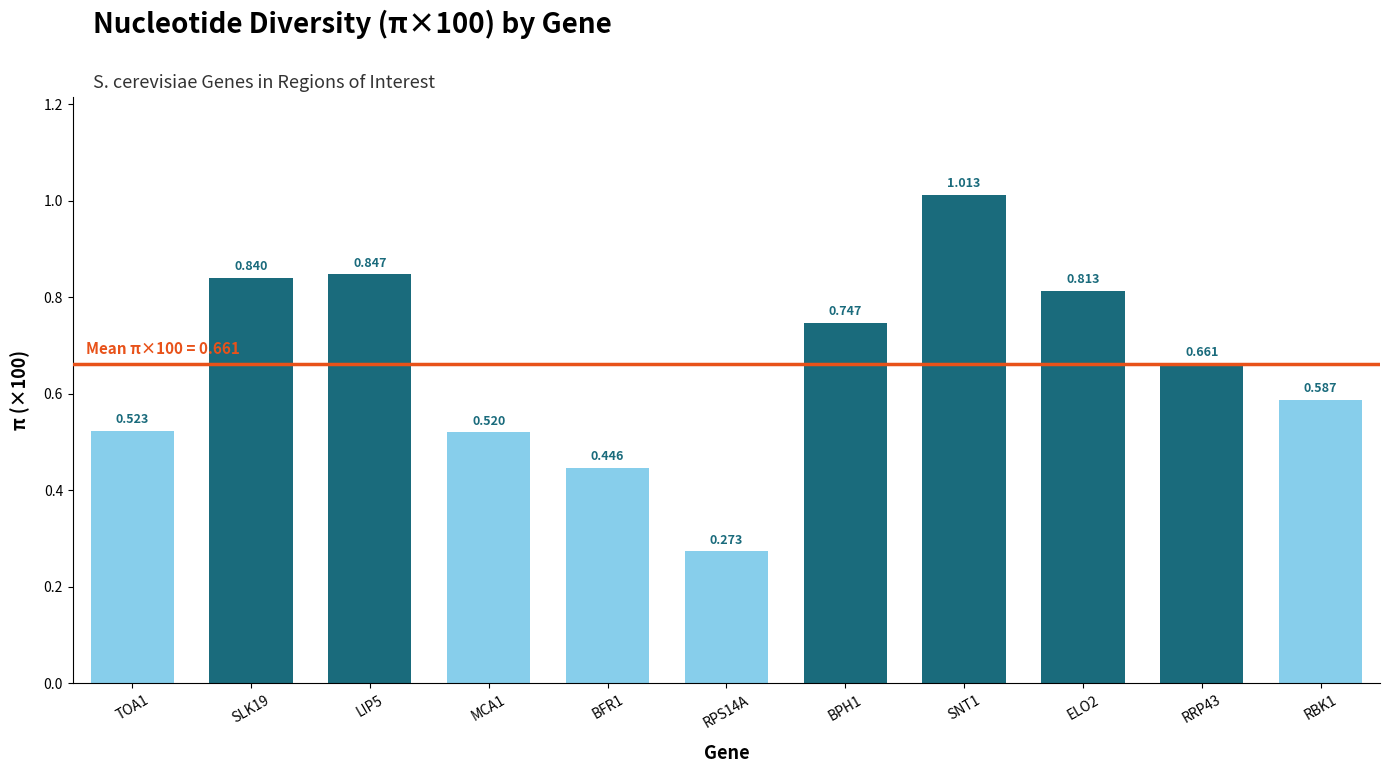

How many bars are there in total?

11